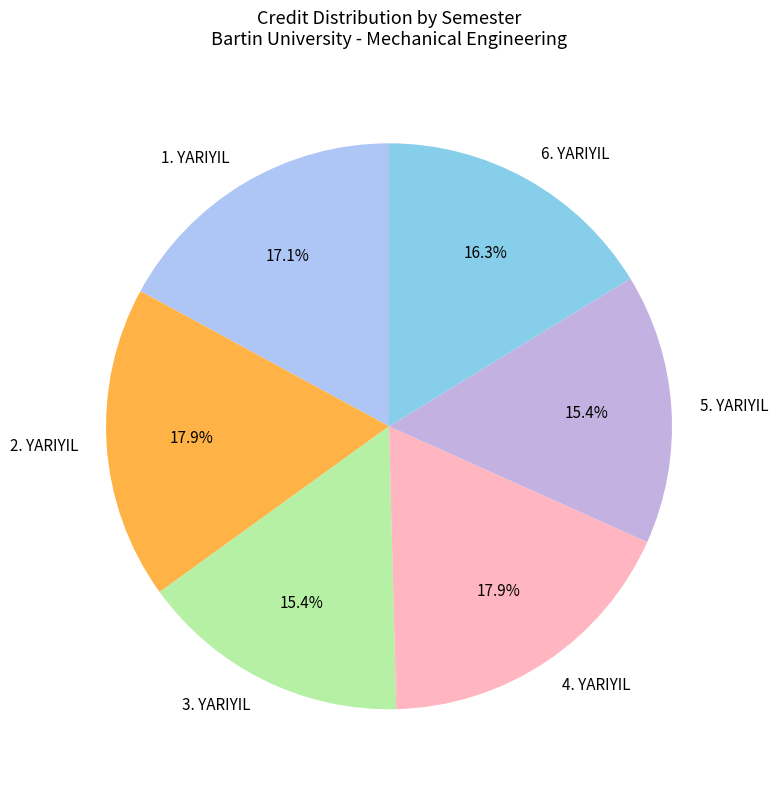

Is there a majority slice in this chart?

No